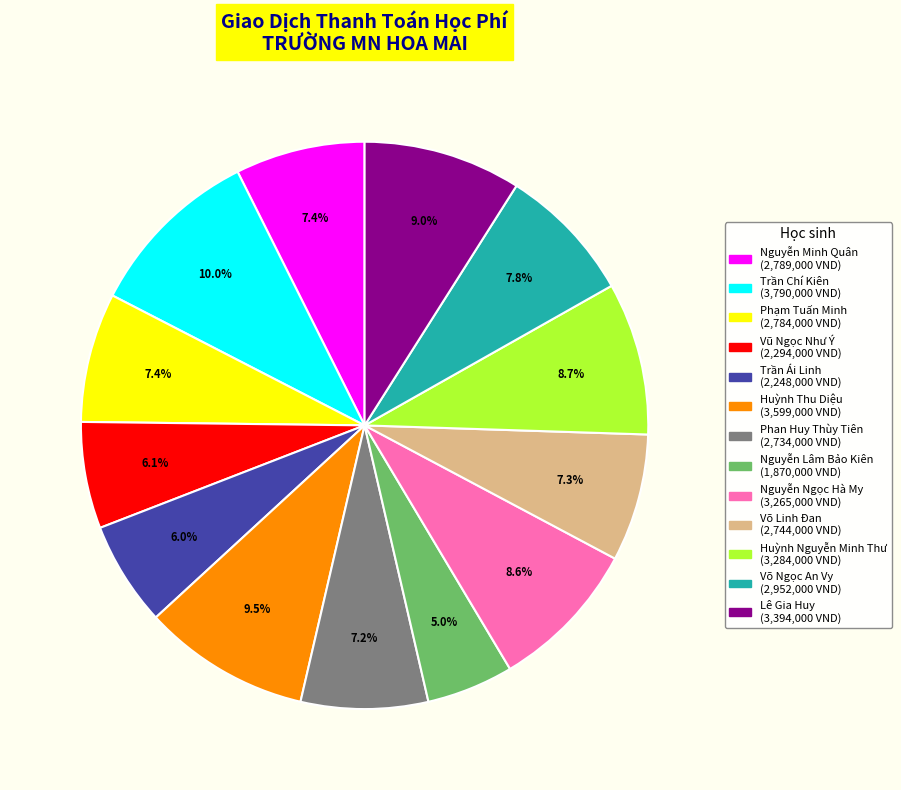

Is there any slice that represents more than half of the pie?

No